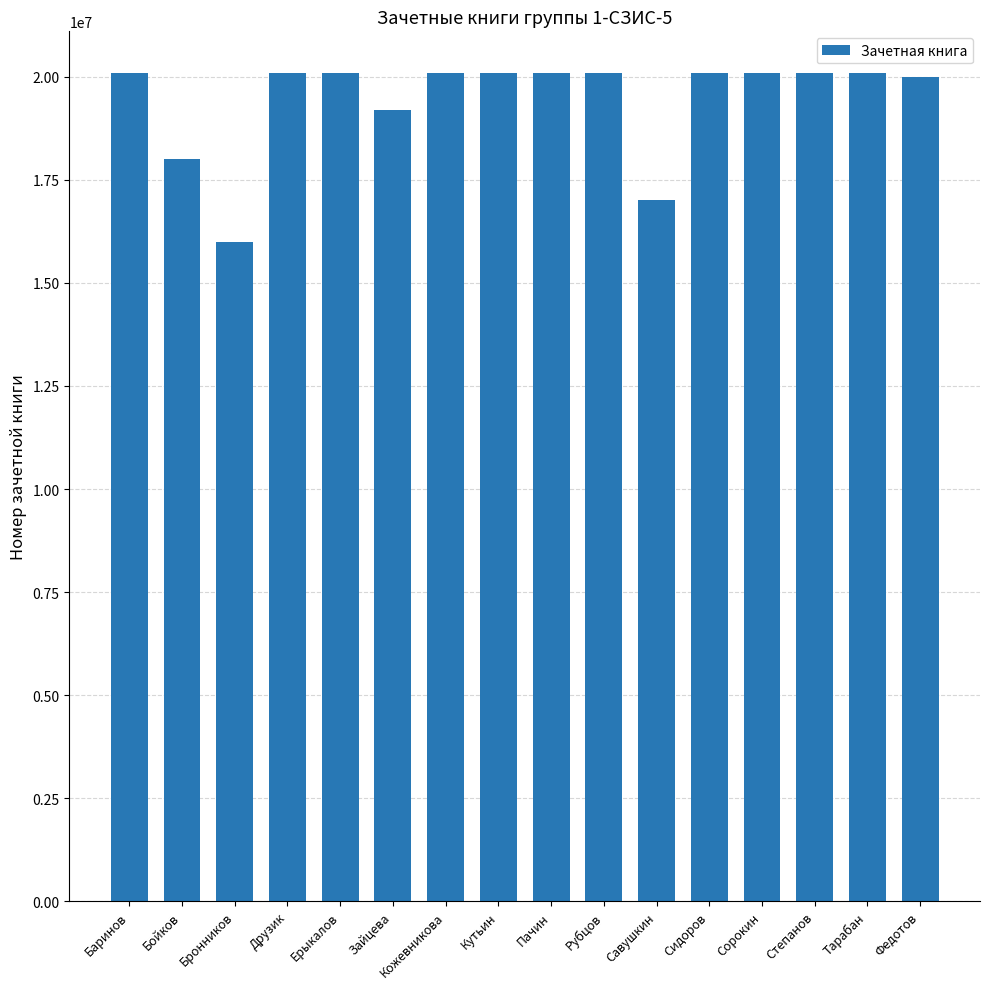

What is the value of the 6th bar from the left?

19200043